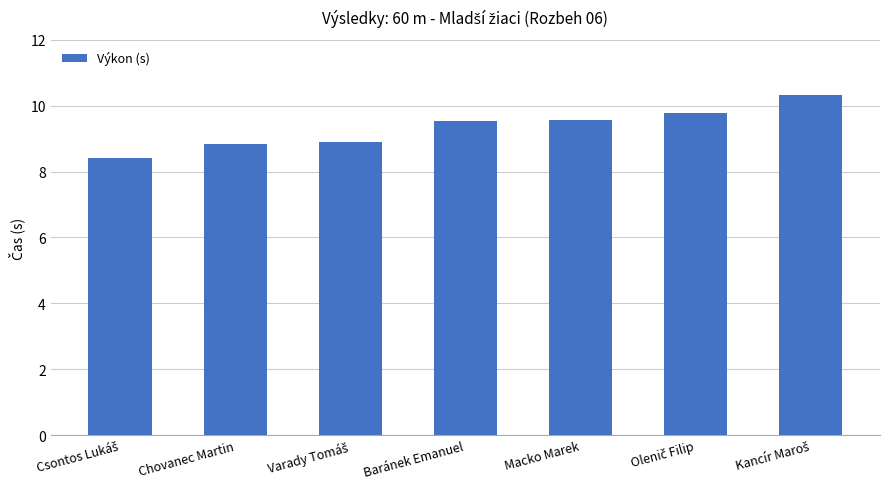

What is the label of the 4th bar from the right?

Baránek Emanuel